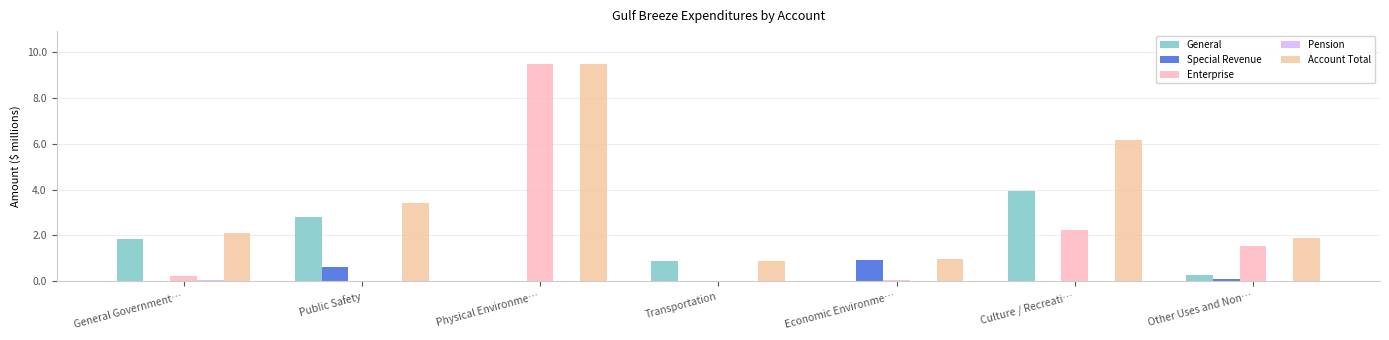

The value of Enterprise at Culture / Recreati… is 2.2. True or false?

True